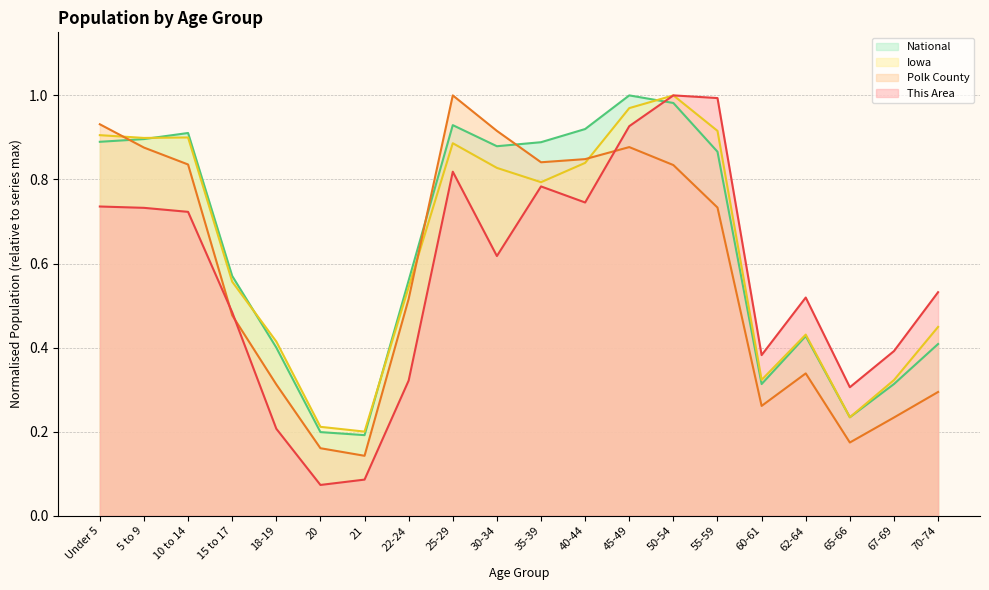

Reading left to right, list all the values displayed in this chart.

This Area: 0.7	0.7	0.7	0.5	0.2	0.1	0.1	0.3	0.8	0.6	0.8	0.7	0.9	1.0	1.0	0.4	0.5	0.3	0.4	0.5
Polk County: 0.9	0.9	0.8	0.5	0.3	0.2	0.1	0.5	1.0	0.9	0.8	0.8	0.9	0.8	0.7	0.3	0.3	0.2	0.2	0.3
Iowa: 0.9	0.9	0.9	0.6	0.4	0.2	0.2	0.5	0.9	0.8	0.8	0.8	1.0	1.0	0.9	0.3	0.4	0.2	0.3	0.4
National: 0.9	0.9	0.9	0.6	0.4	0.2	0.2	0.6	0.9	0.9	0.9	0.9	1.0	1.0	0.9	0.3	0.4	0.2	0.3	0.4